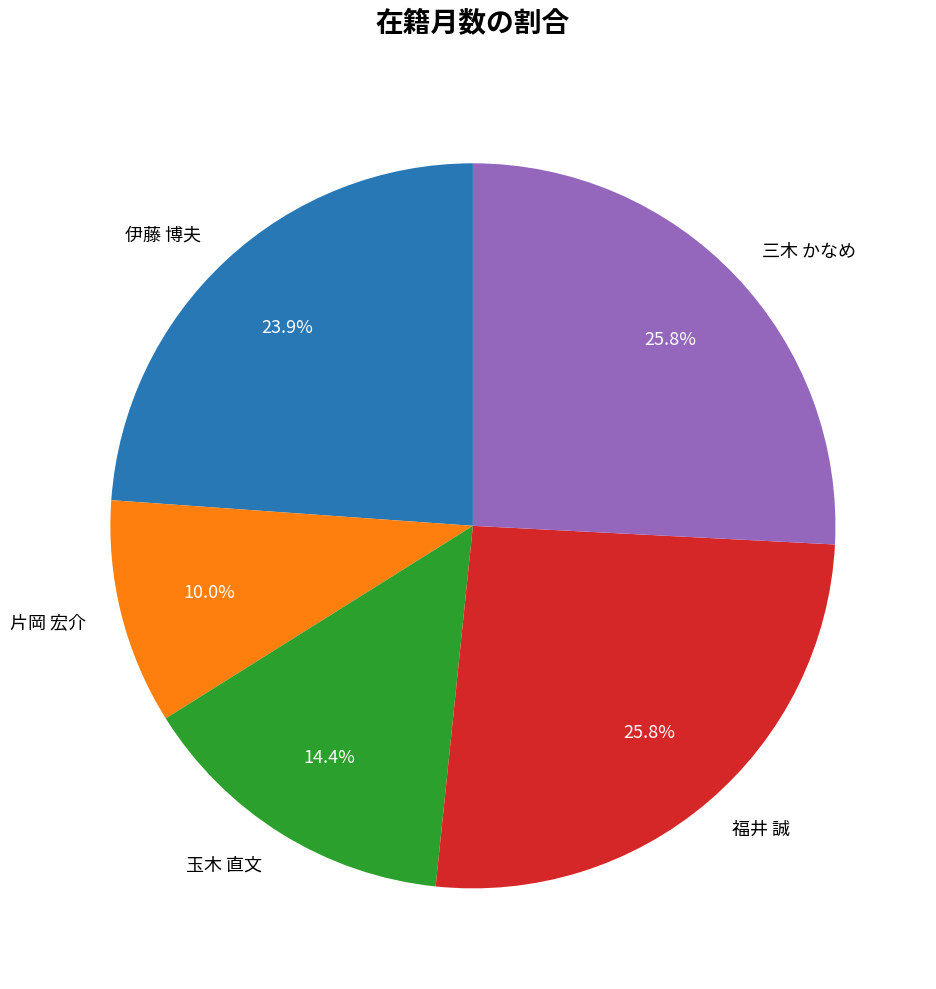

Is there a majority slice in this chart?

No